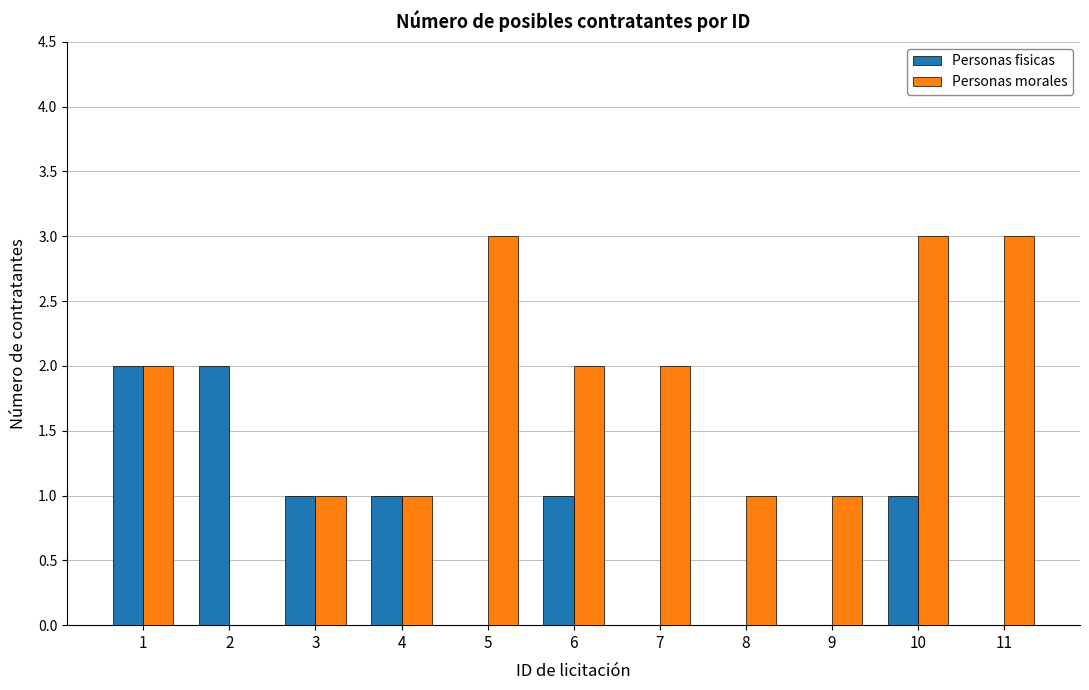

What is the difference between the Personas morales values at 5 and 8?

2